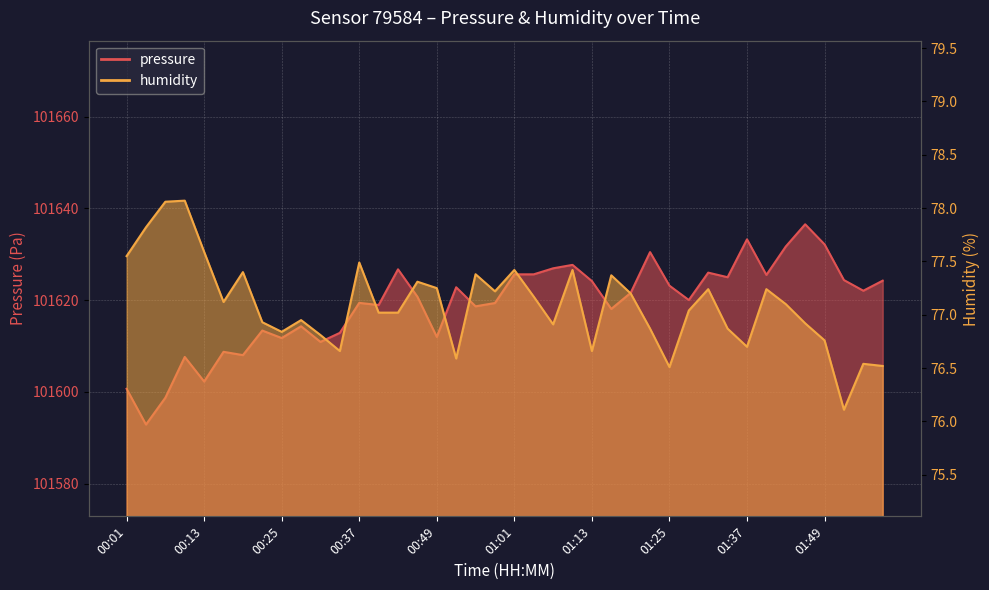

What is the value of the pressure point at the 31st from the left?

101626.0